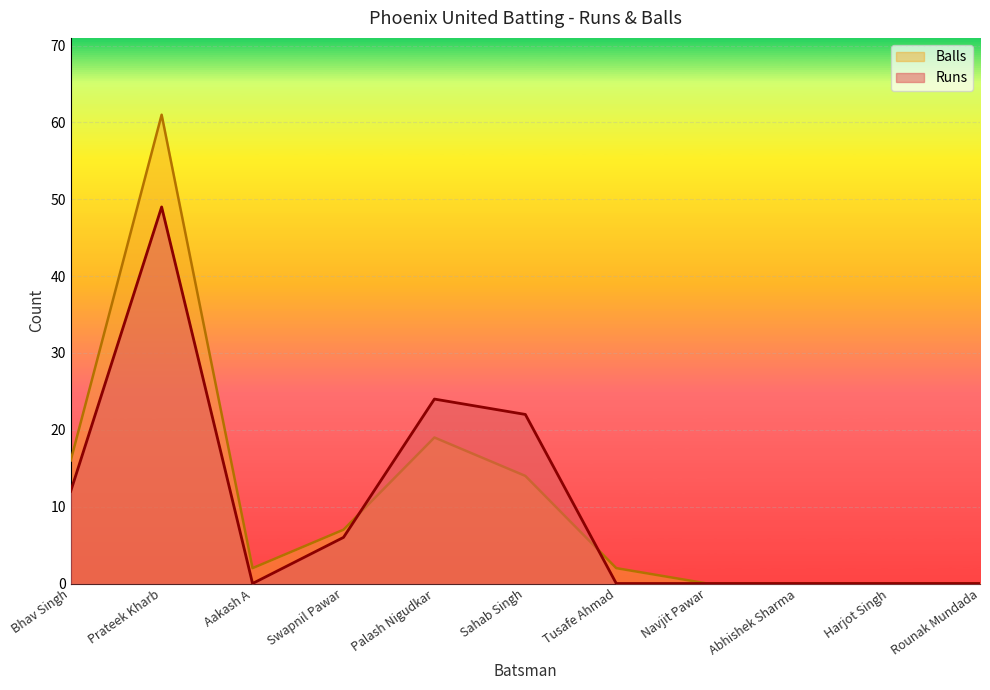

How many lines are shown in the chart?

2